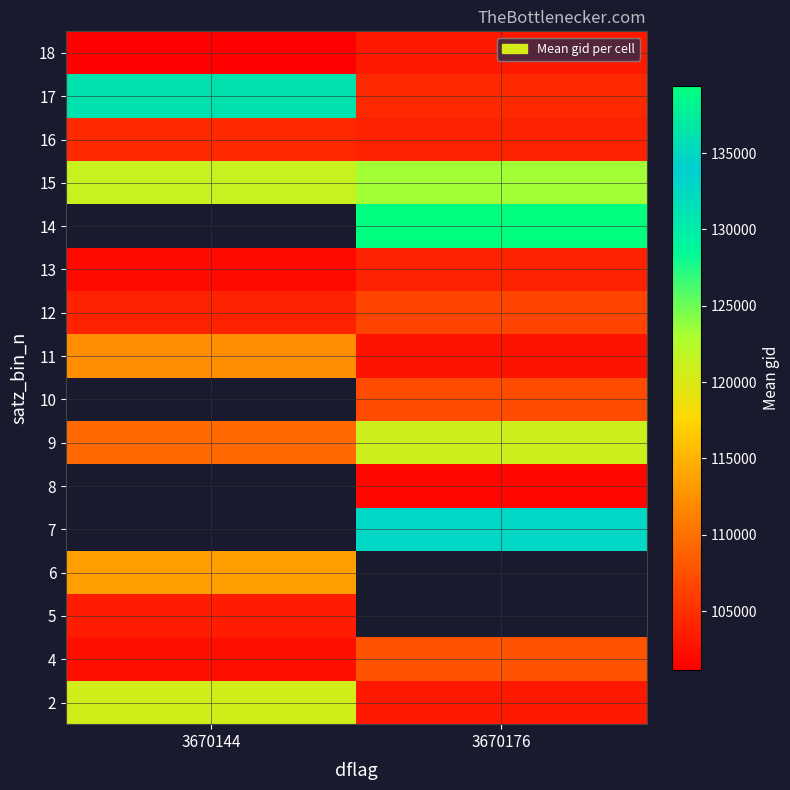

Is the value of 15 at 3670176 greater than the value of 11 at 3670144?

Yes